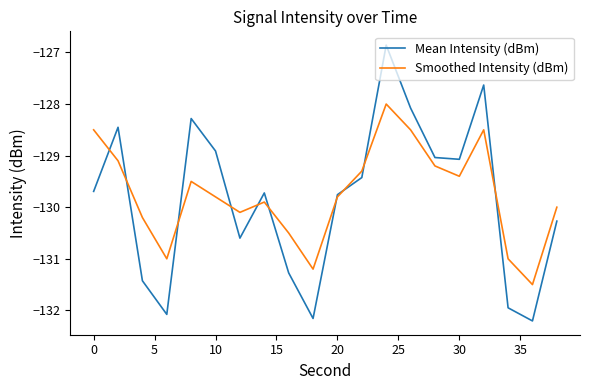

List the series in order of their peak value, highest first.

Mean Intensity (dBm), Smoothed Intensity (dBm)